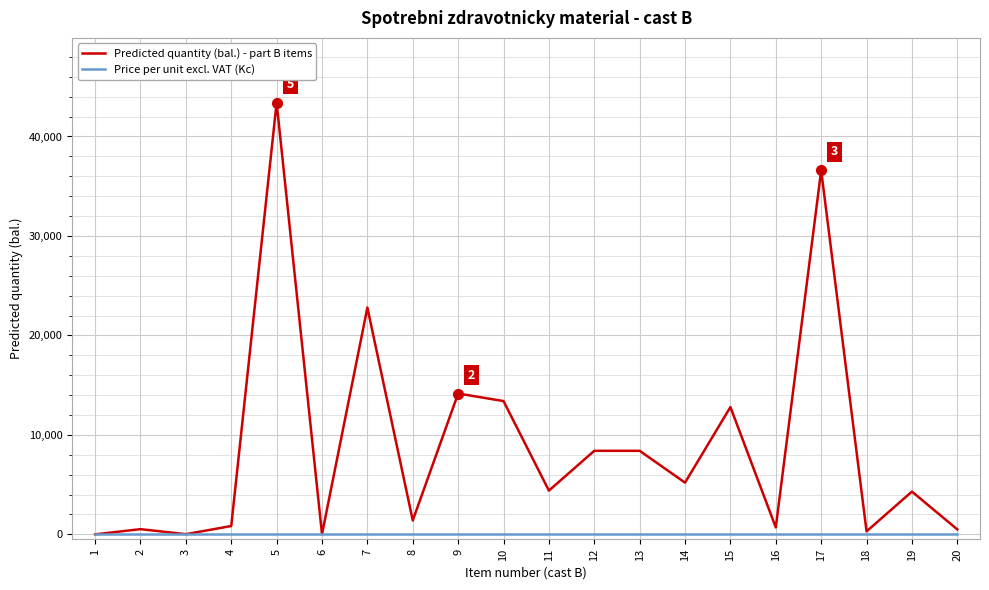

At which category is the sum across all series the highest?

5